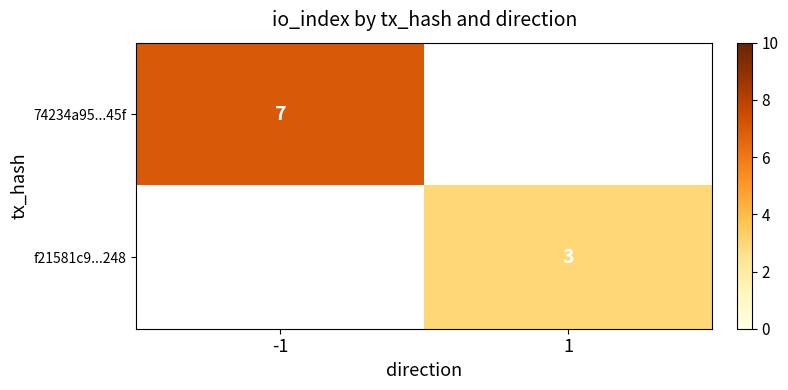

Is the value of 74234a95...45f at -1 greater than the value of f21581c9...248 at 1?

Yes